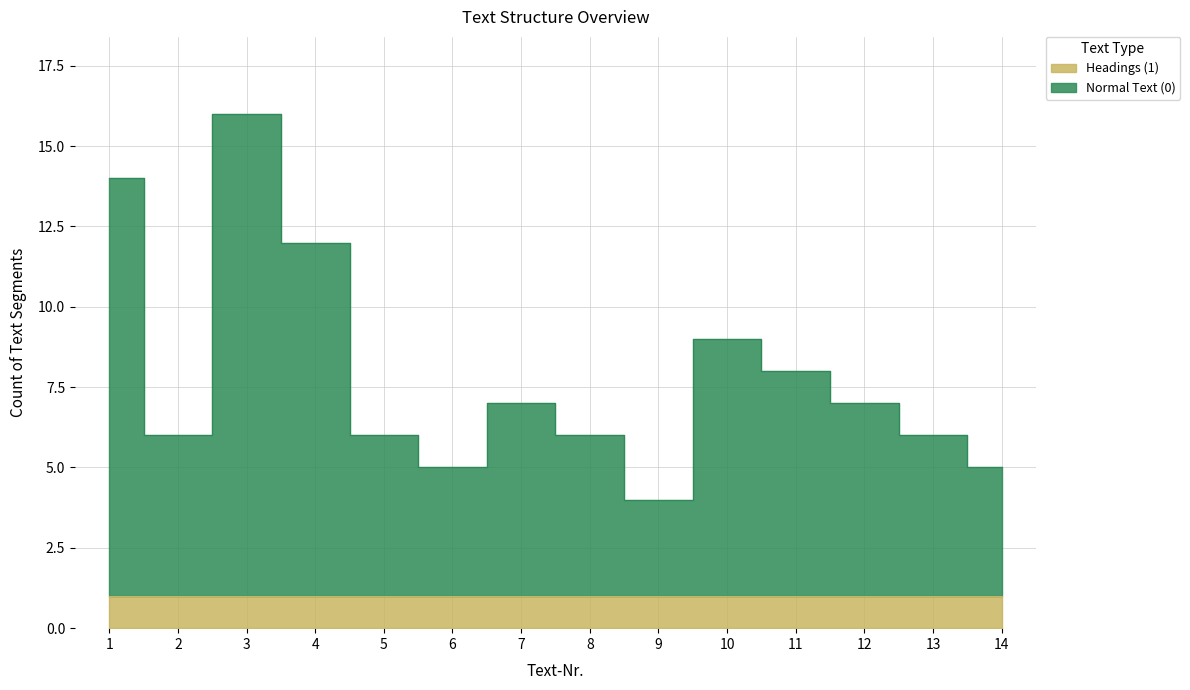

Count the number of categories in the chart.

14